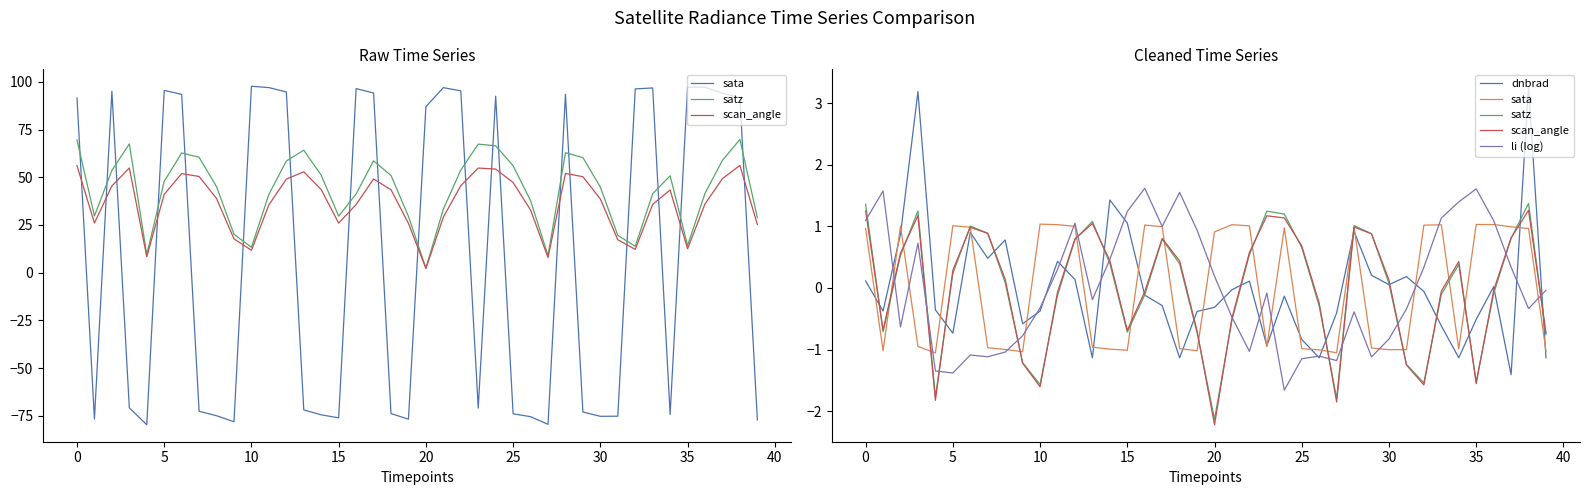

True or false: dnbrad has more than 1 interior local peaks.

True